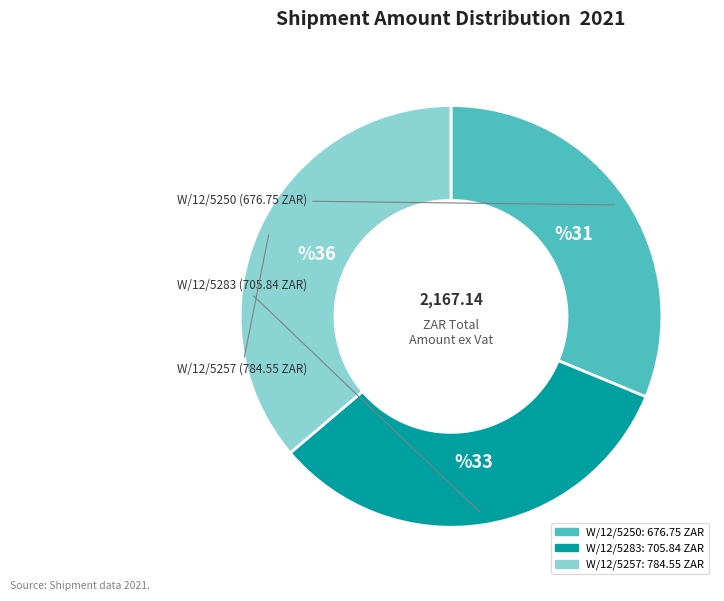

Does any single category account for the majority?

No